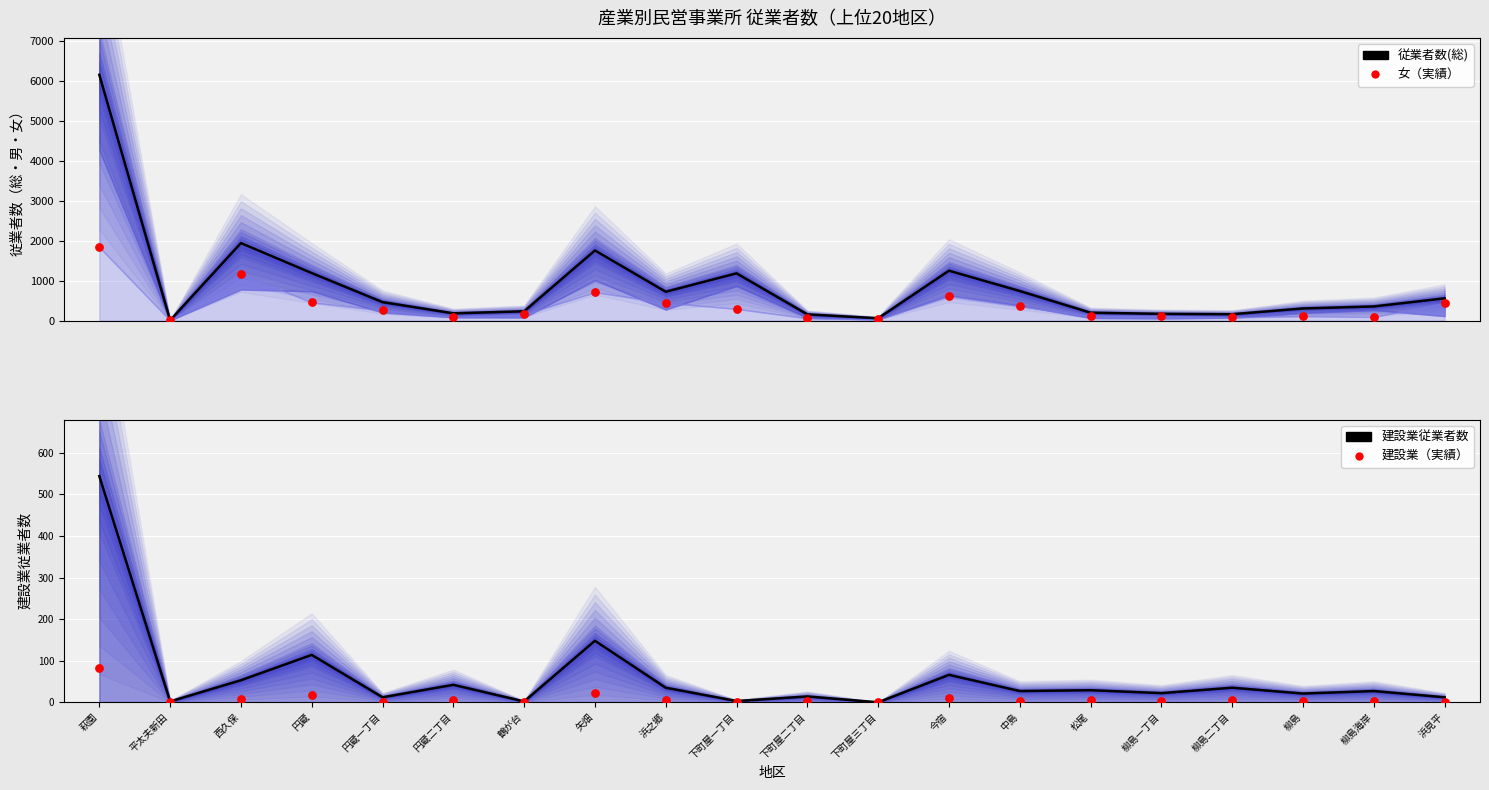

What is the total value across all series at 下町屋一丁目?

293.4